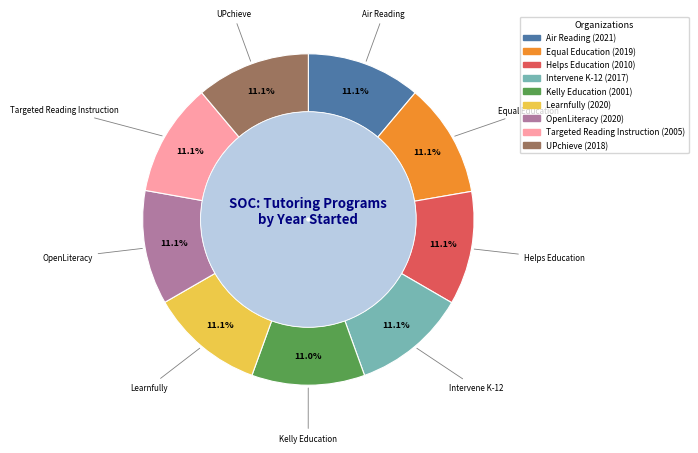

Rank the categories by value from lowest to highest.

Kelly Education, Targeted Reading Instruction, Helps Education, Intervene K-12, UPchieve, Equal Education, Learnfully, OpenLiteracy, Air Reading